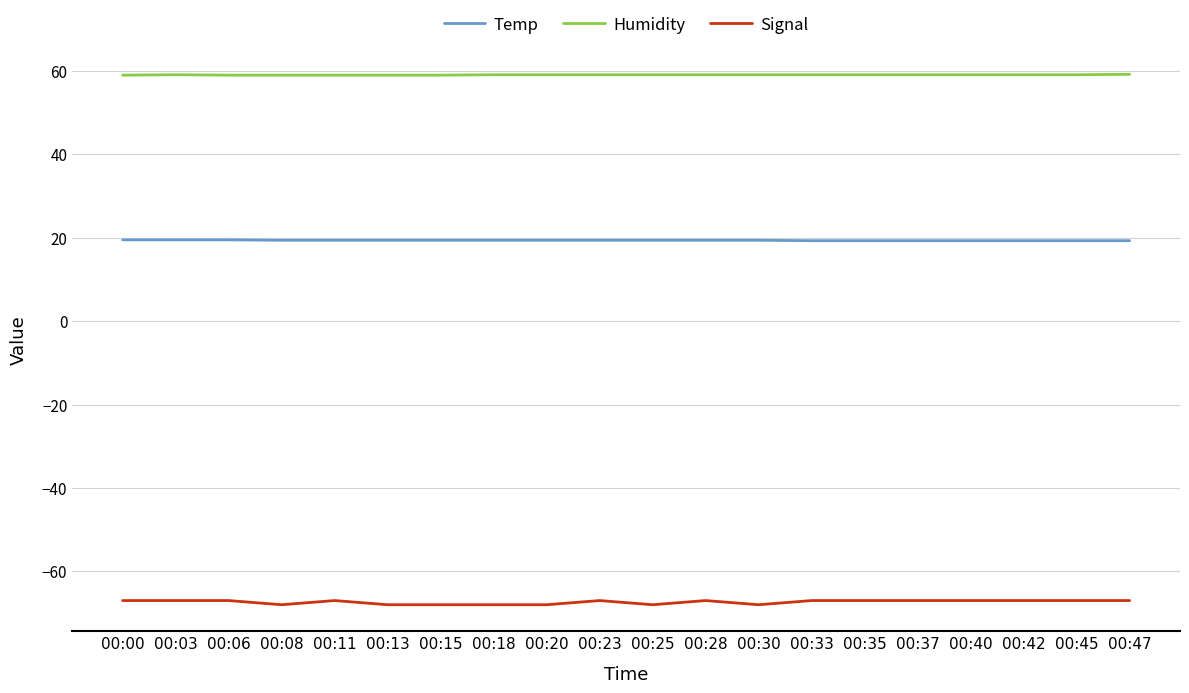

True or false: Humidity and Temp intersect in this chart.

False